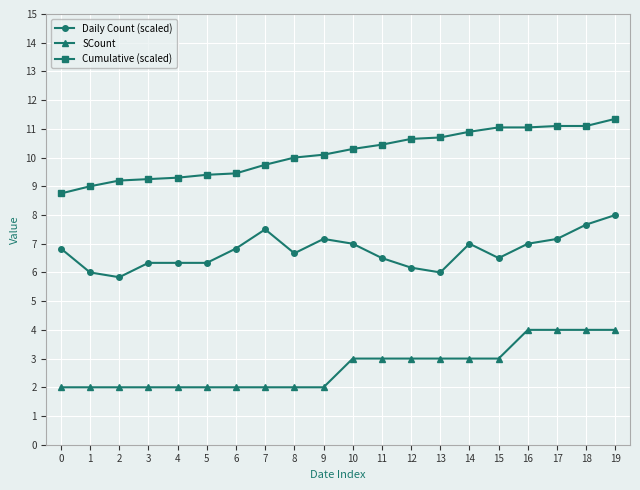

True or false: Cumulative (scaled) and SCount intersect in this chart.

False